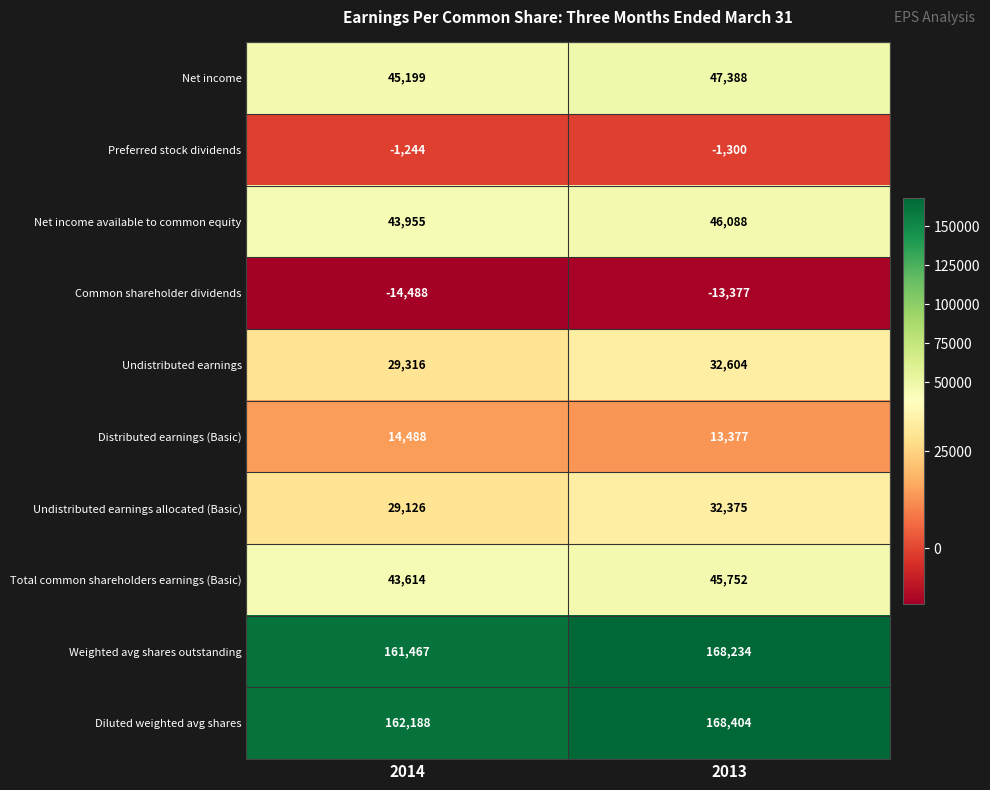

What is the difference between the Undistributed earnings allocated (Basic) values at 2013 and 2014?

3249